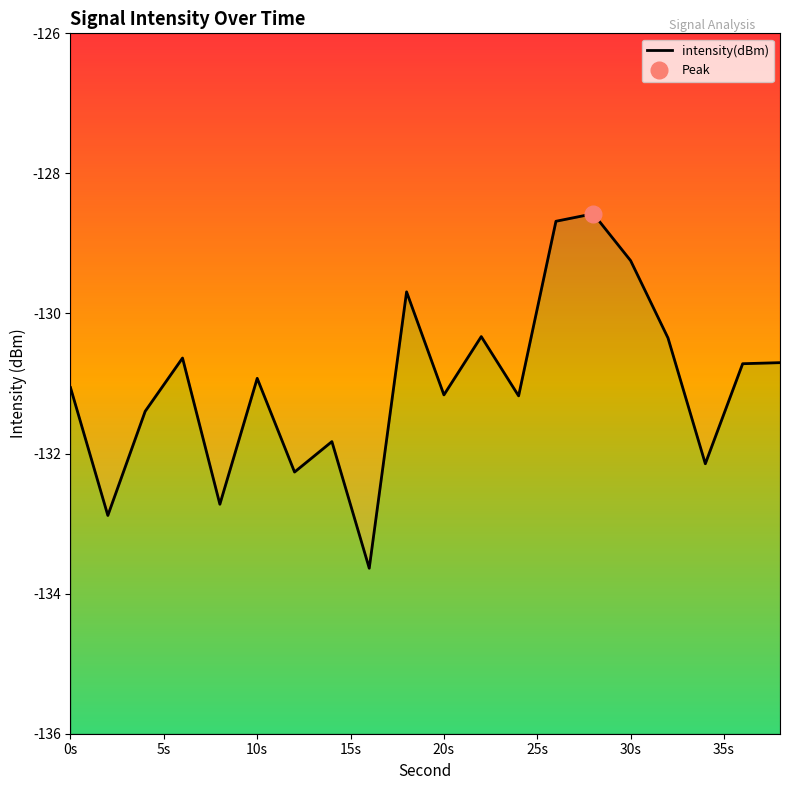

Reading right to left, list all the values displayed in this chart.

-130.7	-130.7	-132.1	-130.3	-129.2	-128.6	-128.7	-131.2	-130.3	-131.2	-129.7	-133.6	-131.8	-132.3	-130.9	-132.7	-130.6	-131.4	-132.9	-131.1